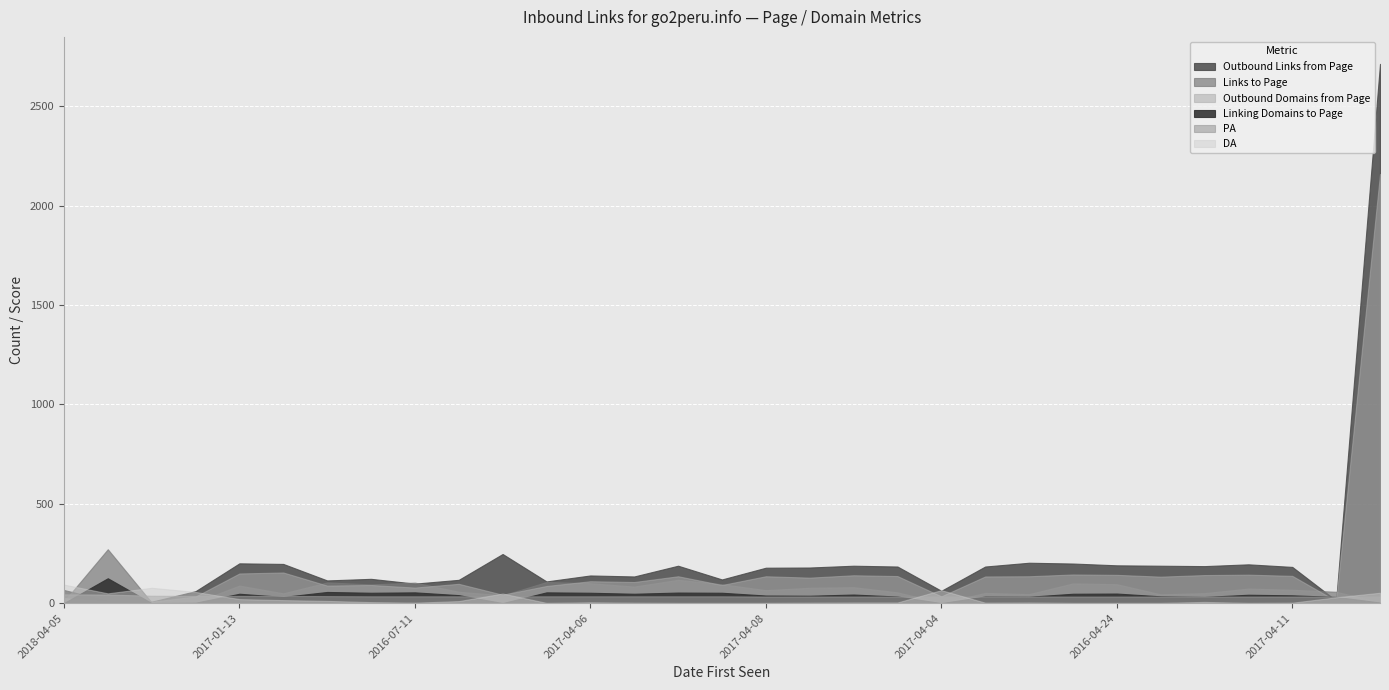

True or false: PA has a value of 34 at 2017-04-06.

True